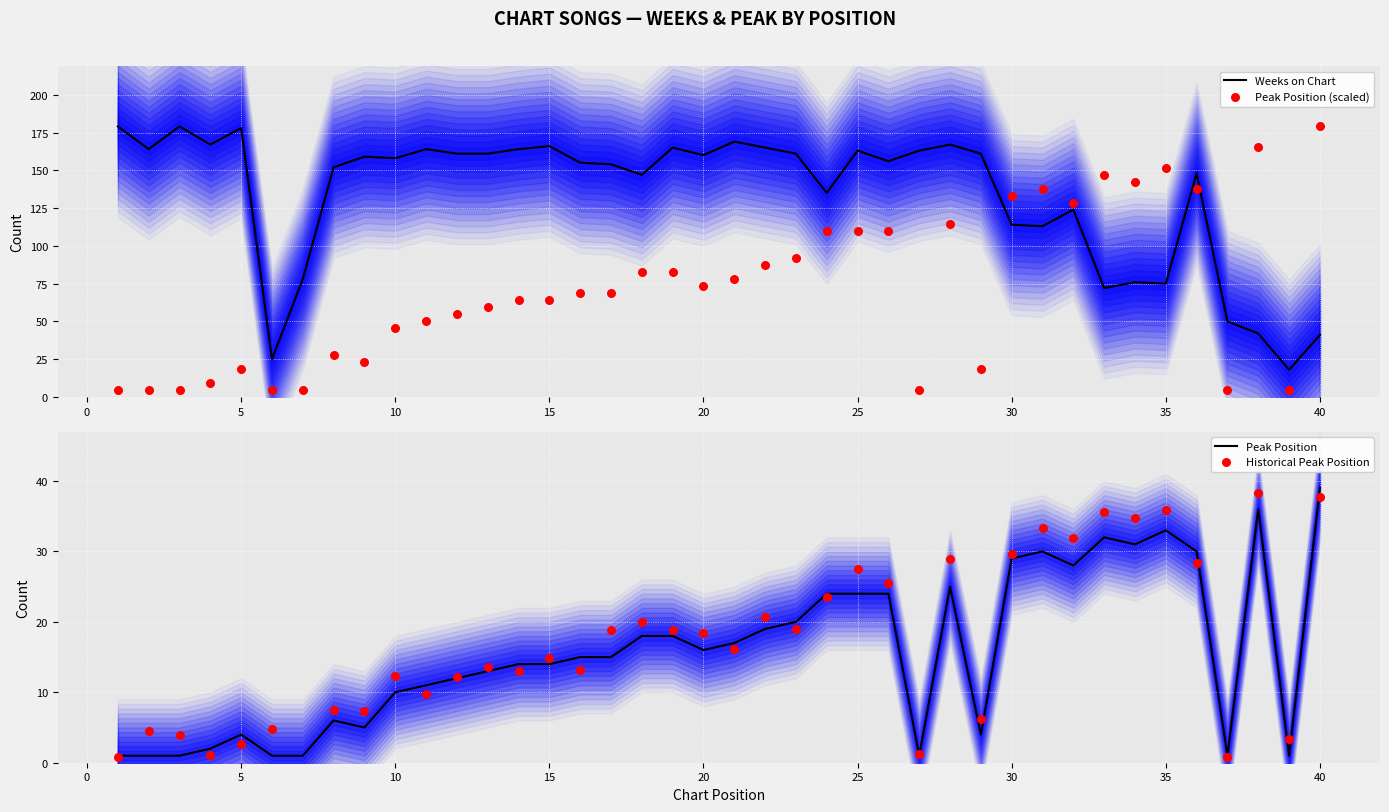

Which series contains the lowest Y value?

Historical Peak Position